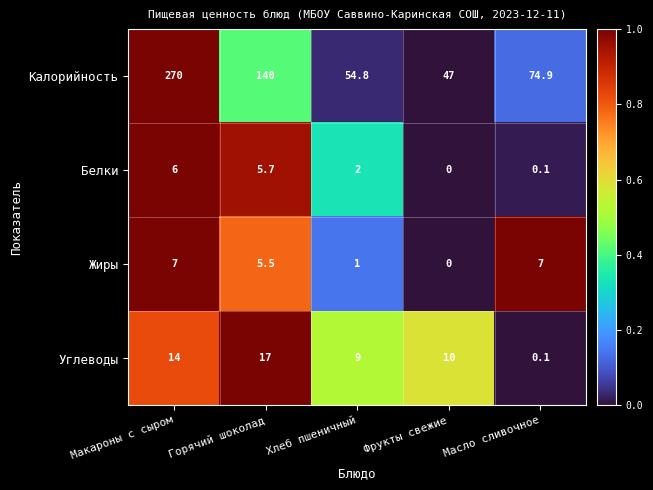

Reading left to right, extract all data points from this chart.

Калорийность: Макароны с сыром=270.0	Горячий шоколад=140.0	Хлеб пшеничный=54.8	Фрукты свежие=47.0	Масло сливочное=74.9
Белки: Макароны с сыром=6.0	Горячий шоколад=5.7	Хлеб пшеничный=2.0	Фрукты свежие=0.0	Масло сливочное=0.1
Жиры: Макароны с сыром=7.0	Горячий шоколад=5.5	Хлеб пшеничный=1.0	Фрукты свежие=0.0	Масло сливочное=7.0
Углеводы: Макароны с сыром=14.0	Горячий шоколад=17.0	Хлеб пшеничный=9.0	Фрукты свежие=10.0	Масло сливочное=0.1